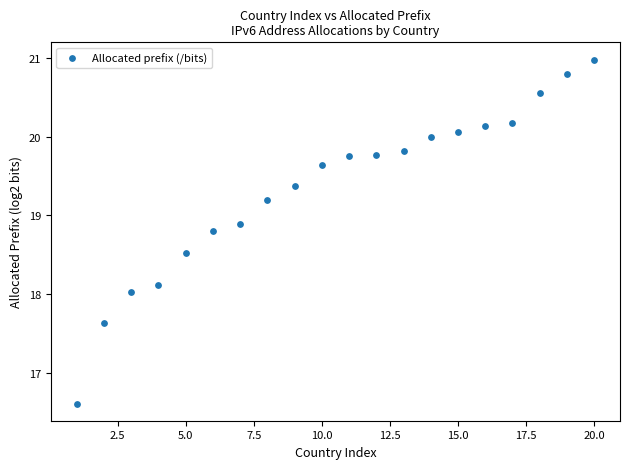

What is the range of X values (max minus min)?

19.0